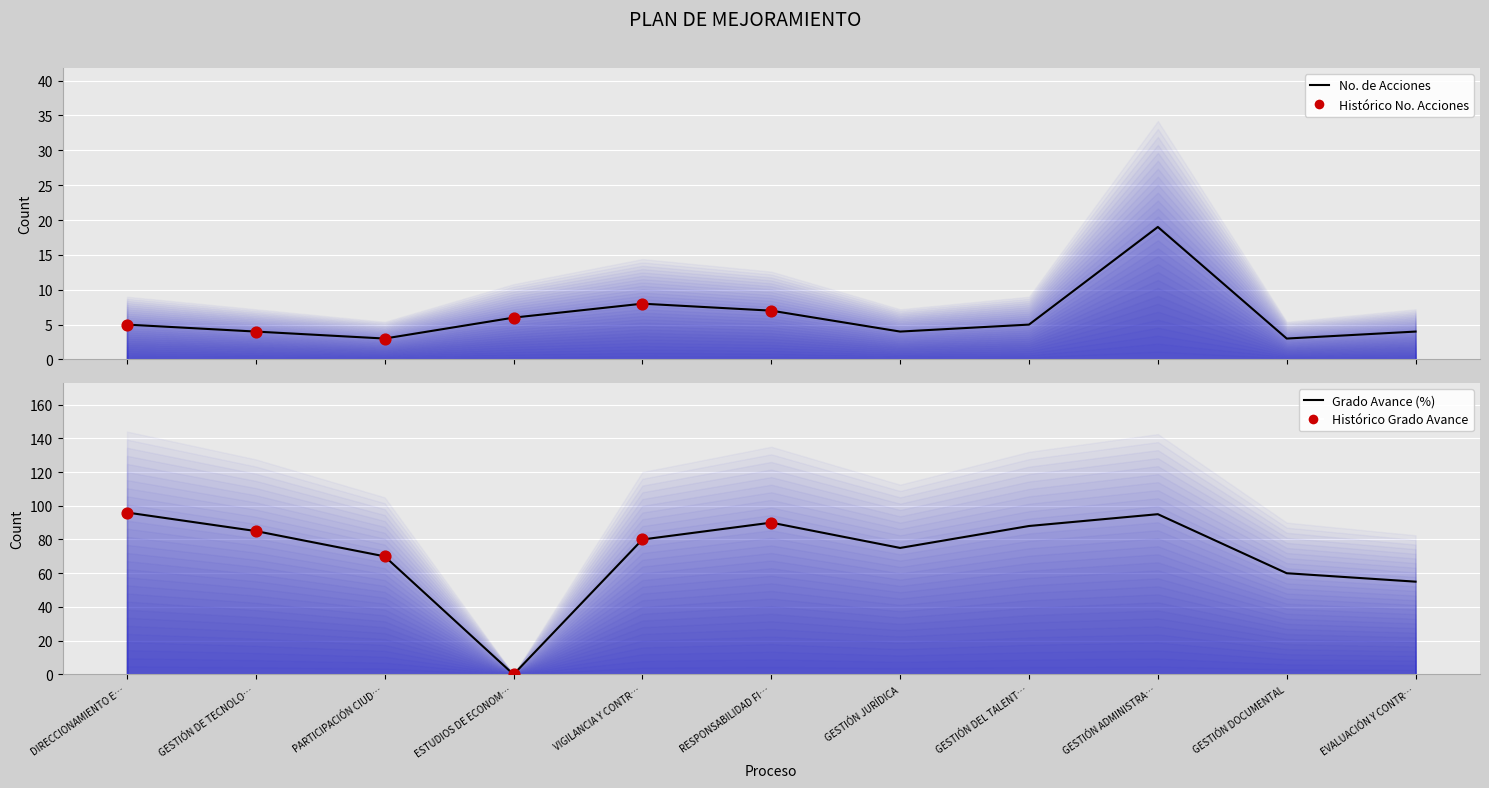

Which series has the largest total across all categories?

Grado Avance (%)